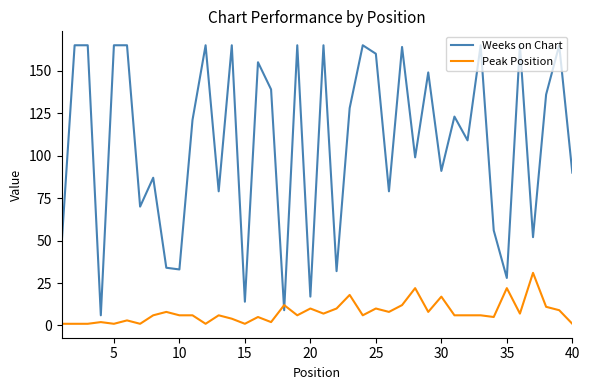

What is the difference between the maximum and second lowest values in the Weeks on Chart series?

156